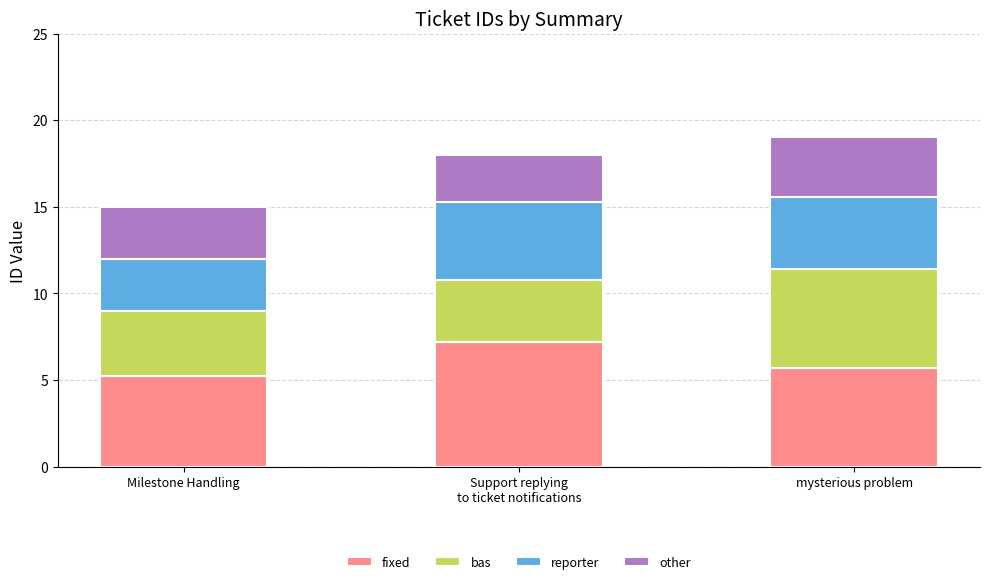

How many bars are there in total?

3